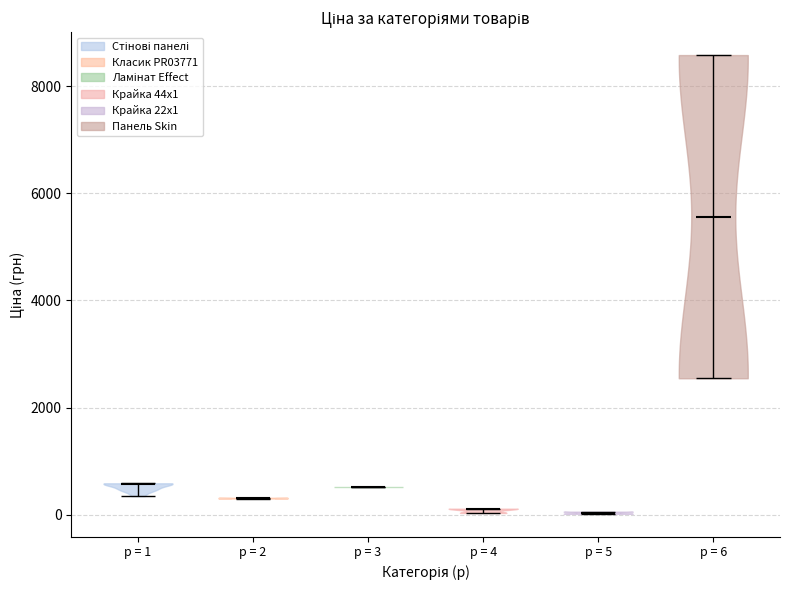

Reading left to right, read every violin against the y-axis: where its median line is, and the lowest and highest points it reaches. The values are not printed on the chart, so give them approximately, as read against the axis.

p = 1: median line 600, lowest point 400, highest point 600
p = 2: median line 400, lowest point 400, highest point 400
p = 3: median line 600, lowest point 600, highest point 600
p = 4: median line 200, lowest point 0, highest point 200
p = 5: median line 0, lowest point 0, highest point 0
p = 6: median line 5600, lowest point 2600, highest point 8600